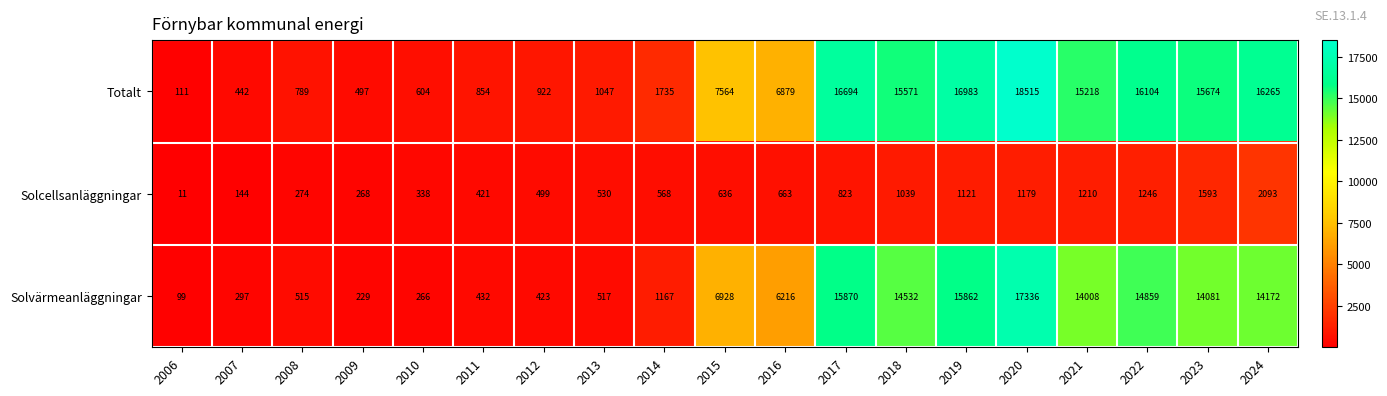

At 2020, list the series in order from smallest to largest.

Solcellsanläggningar, Solvärmeanläggningar, Totalt